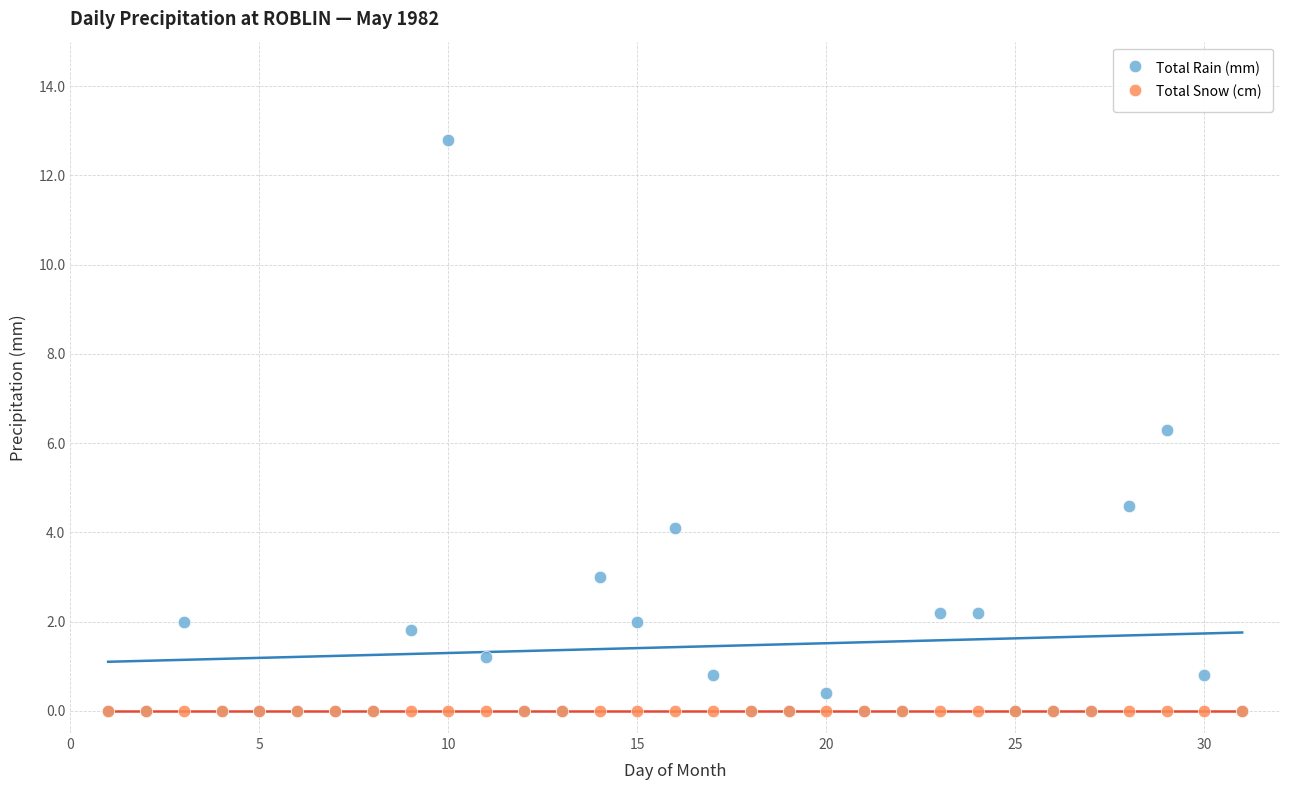

Across all series, what Y value is closest to 6?

6.3